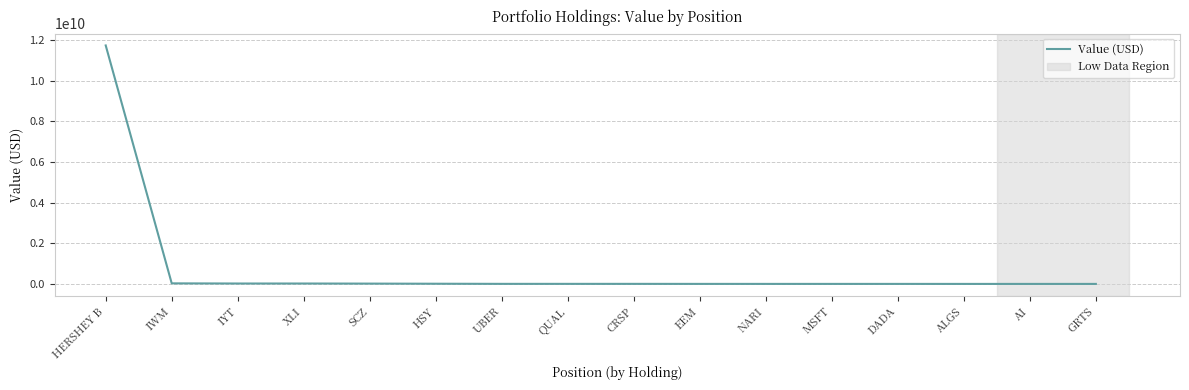

What is the sum of the values at SCZ and HERSHEY B?

11741443000